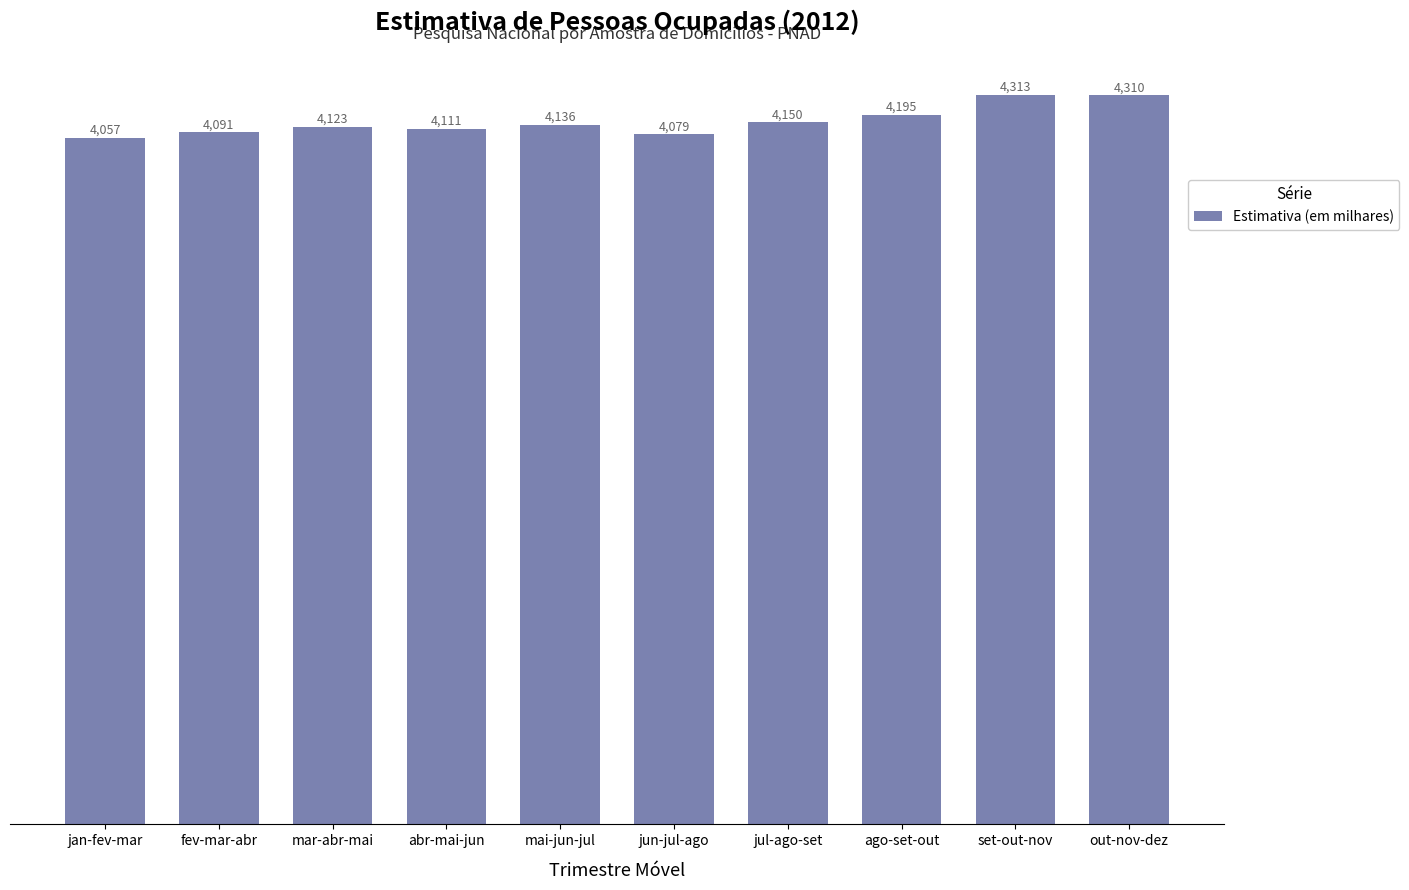

What is the sum of the values at mar-abr-mai and abr-mai-jun?

8234